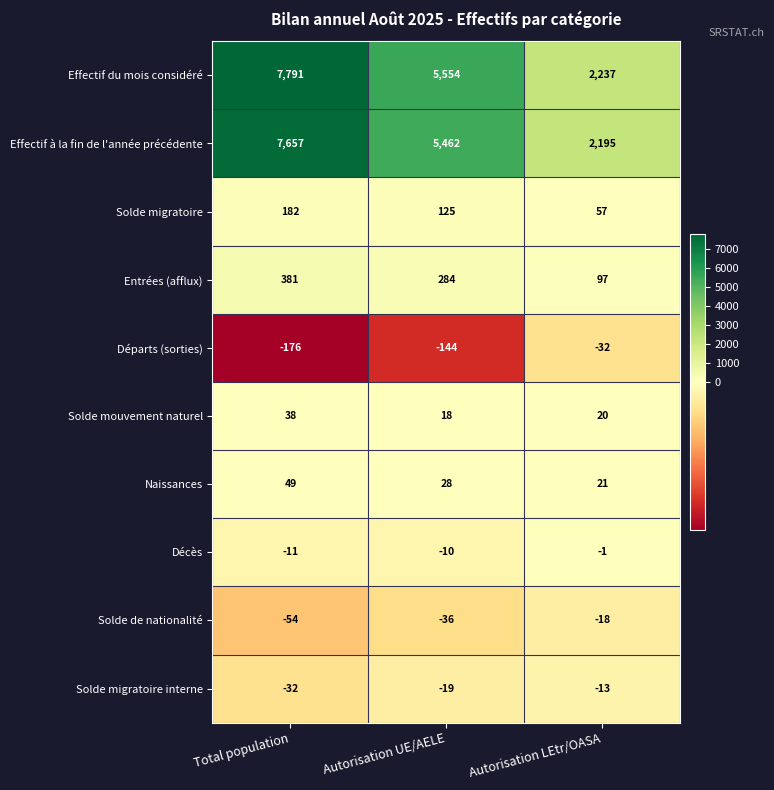

What is the total value across all series at Total population?

15825